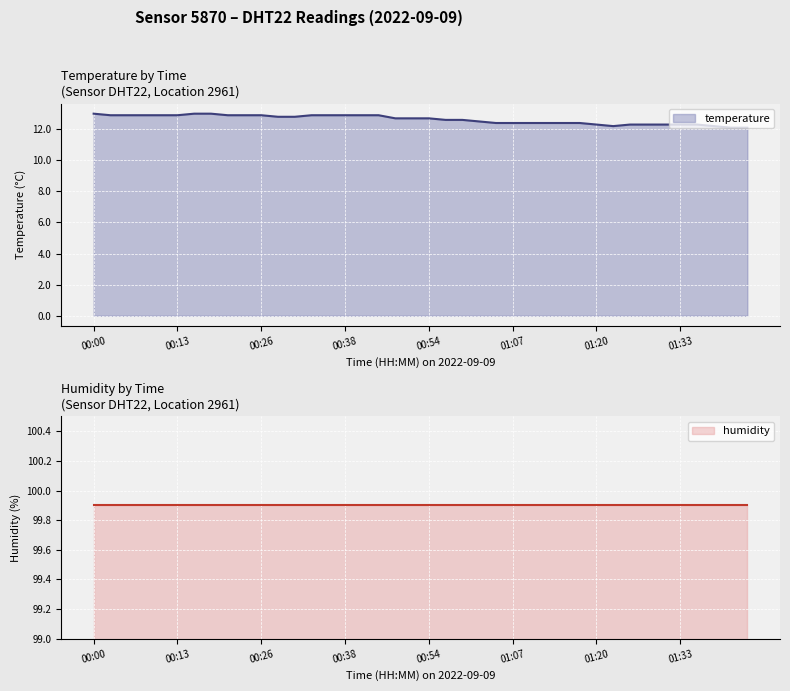

What is the label of the 5th point from the left?

00:10